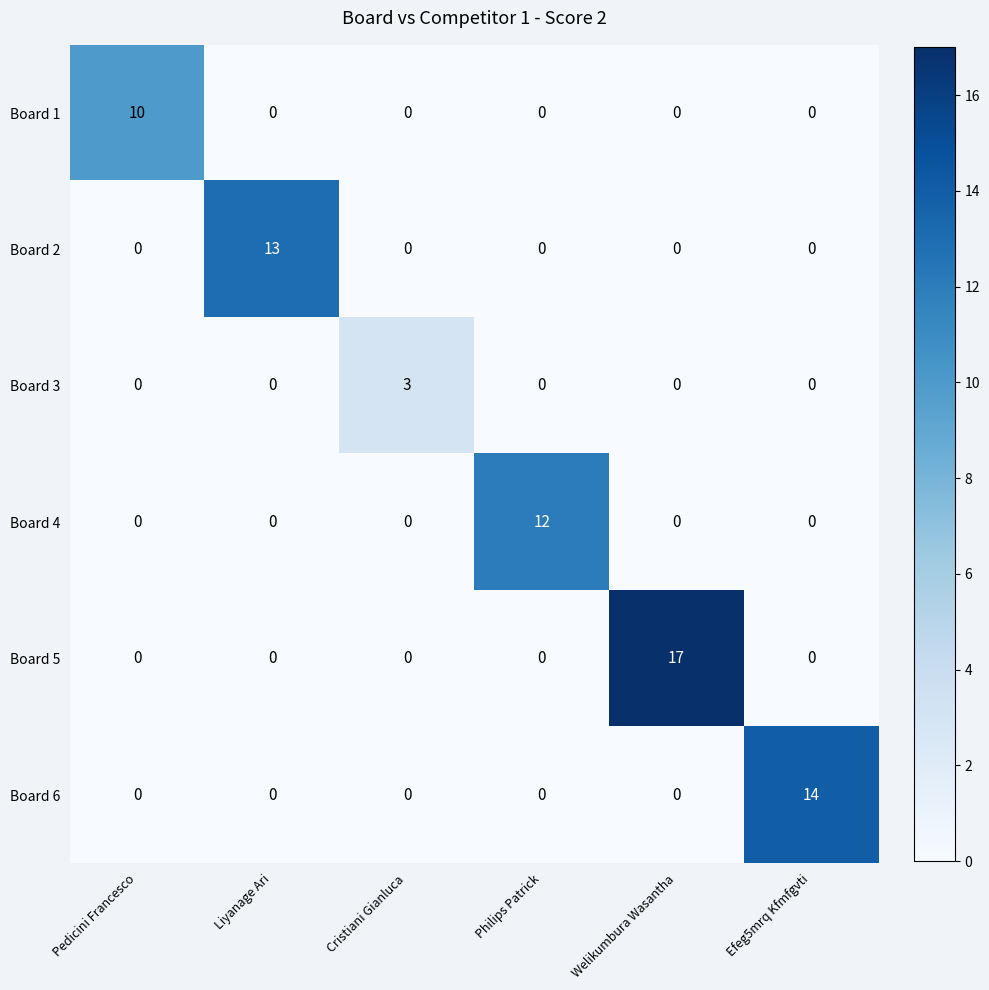

List the series in order of their peak value, highest first.

Board 5, Board 6, Board 2, Board 4, Board 1, Board 3